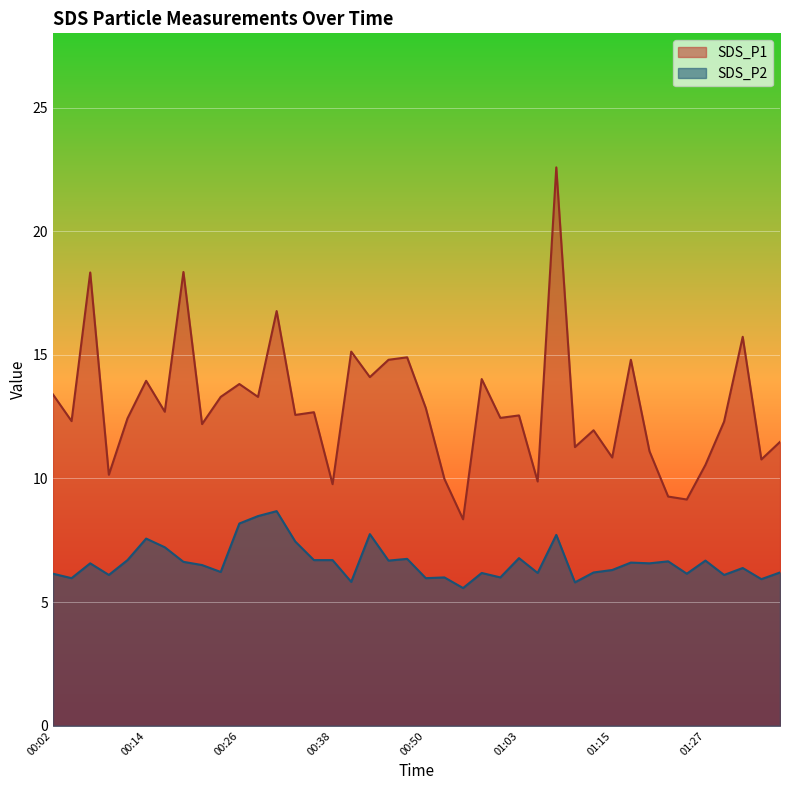

Where does the SDS_P2 series first go above 6?

00:02